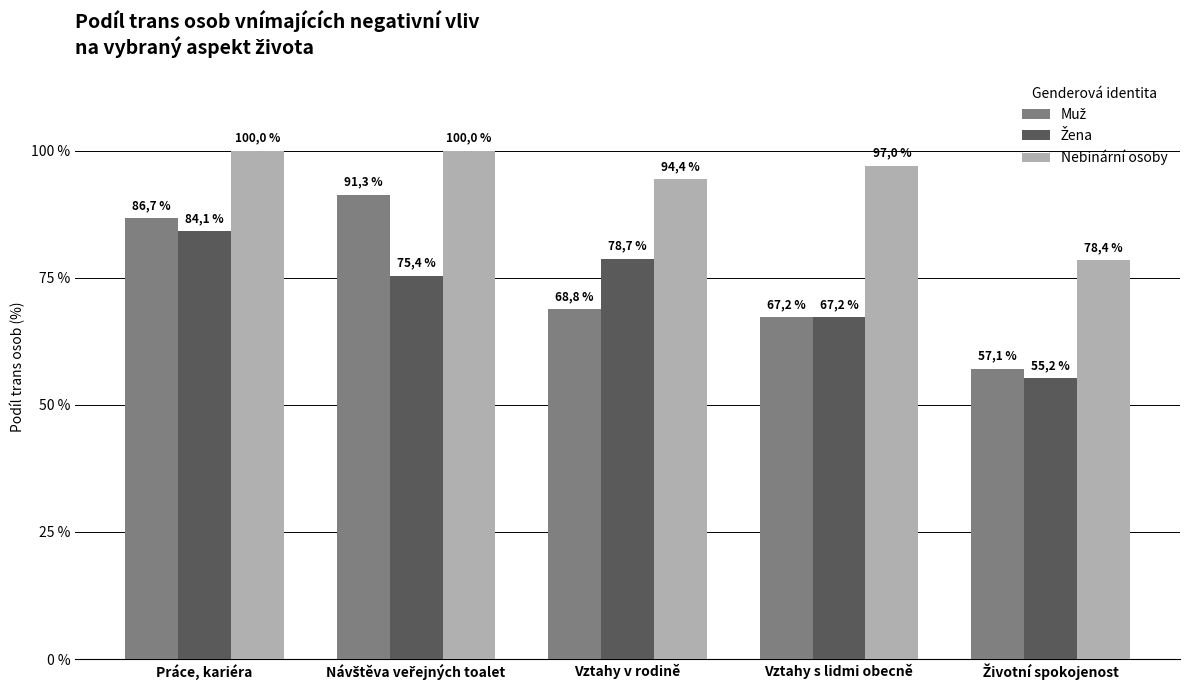

At which category does the chart reach its minimum across all series?

Životní spokojenost